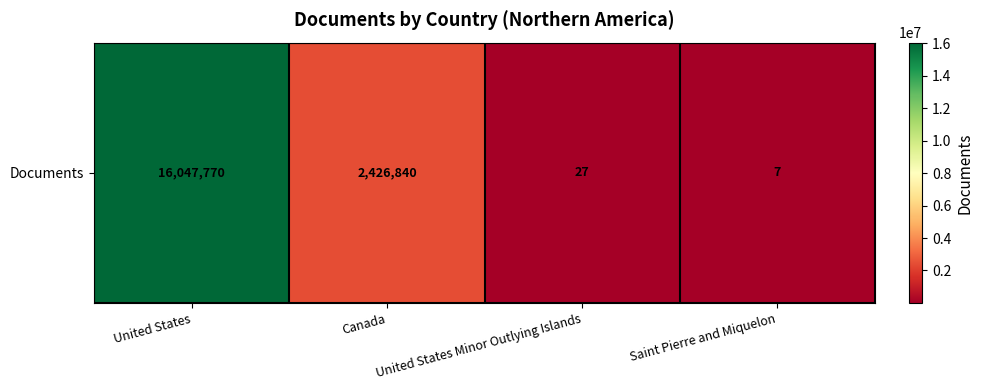

Reading left to right, transcribe all the data shown in this chart.

16047770	2426840	27	7